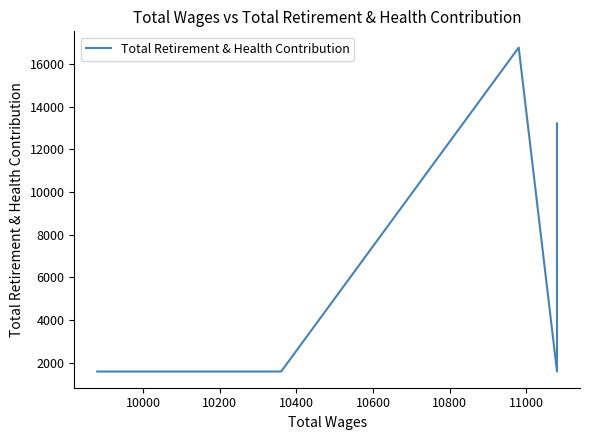

Count the values in the range 1578 to 13209.

4